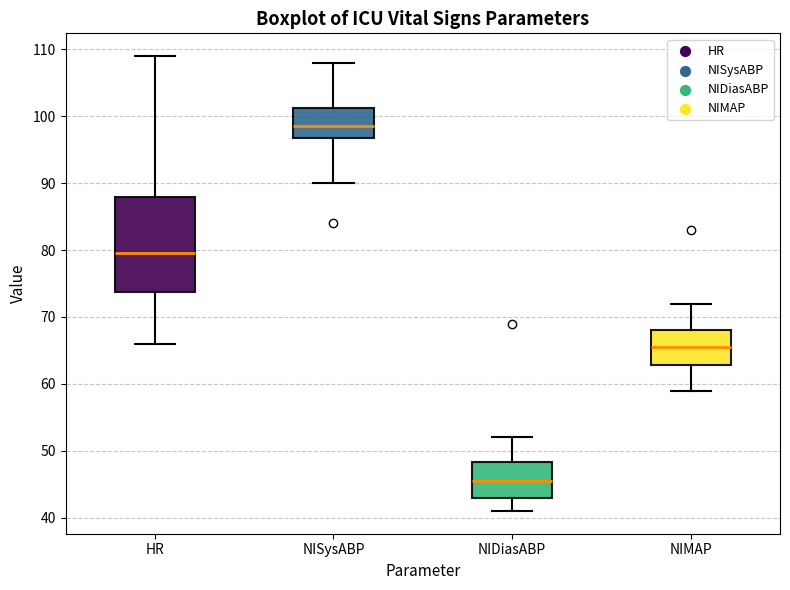

Which box has the highest median line?

NISysABP